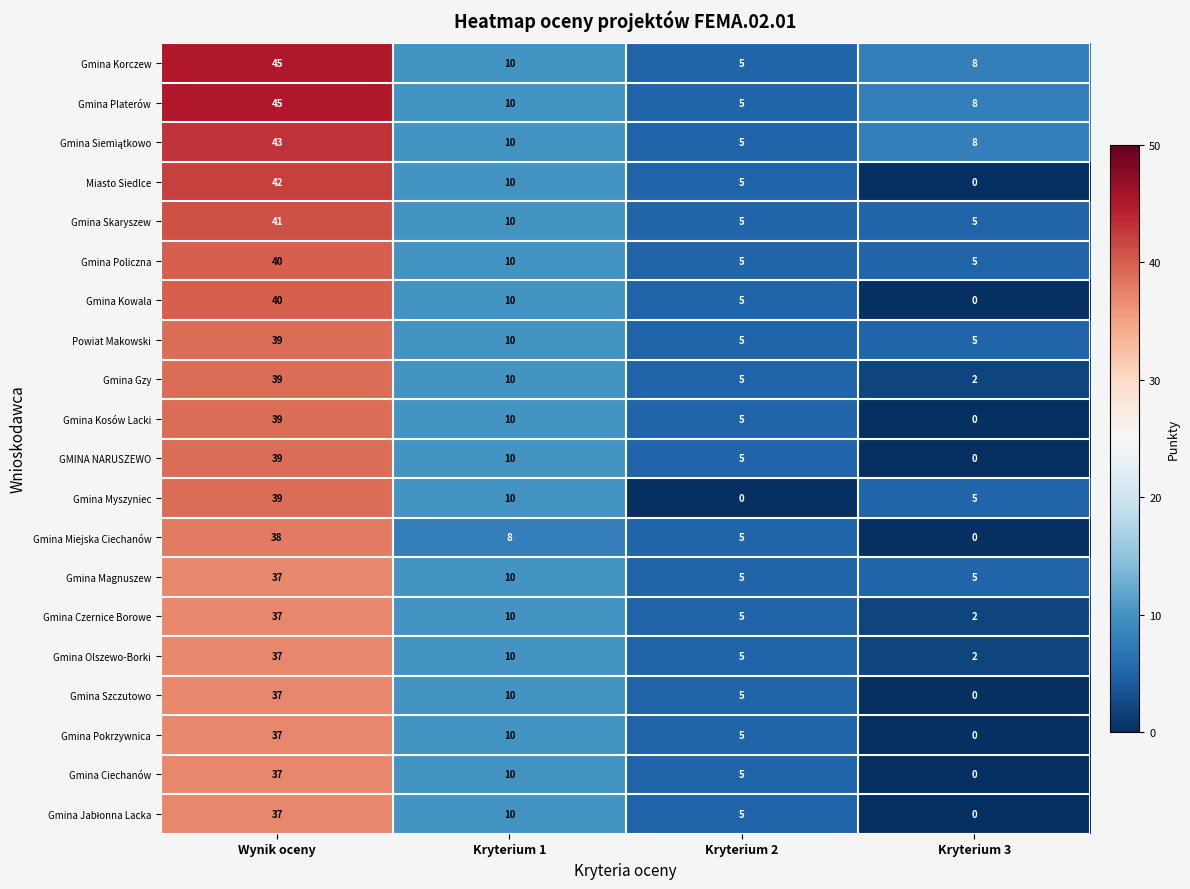

At which category is the sum across all series the highest?

Wynik oceny